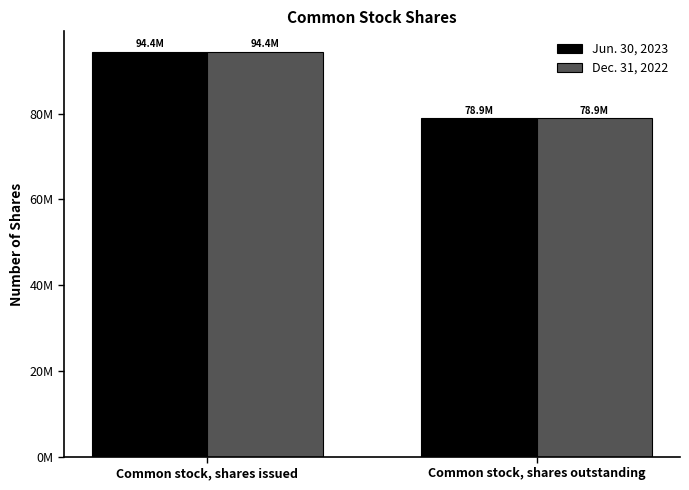

Reading left to right, what are all the values shown in this chart?

Jun. 30, 2023: Common stock, shares issued=94442014	Common stock, shares outstanding=78851516
Dec. 31, 2022: Common stock, shares issued=94442014	Common stock, shares outstanding=78851516